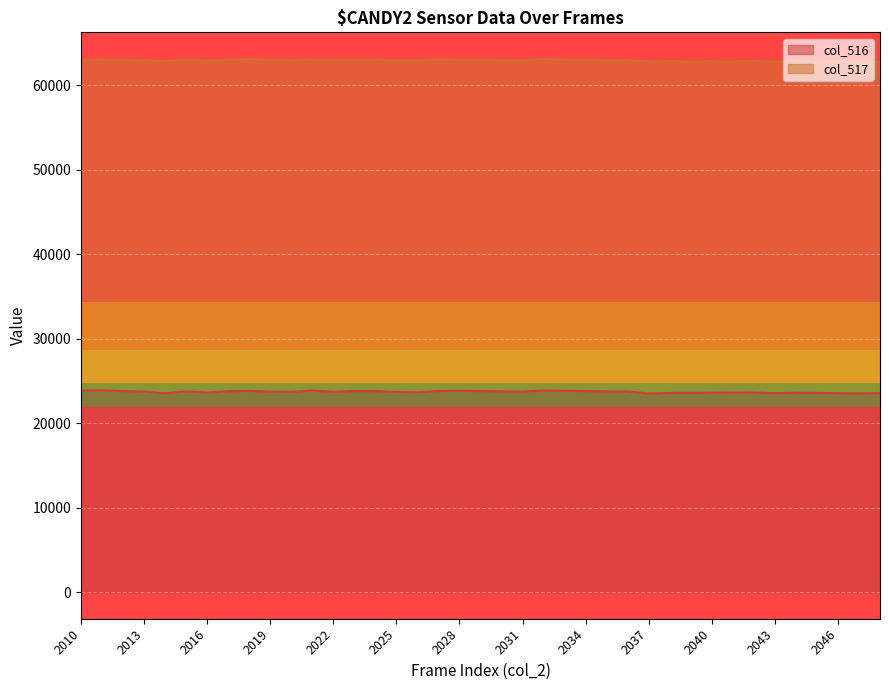

True or false: the data shows 23538 at 2014.

True